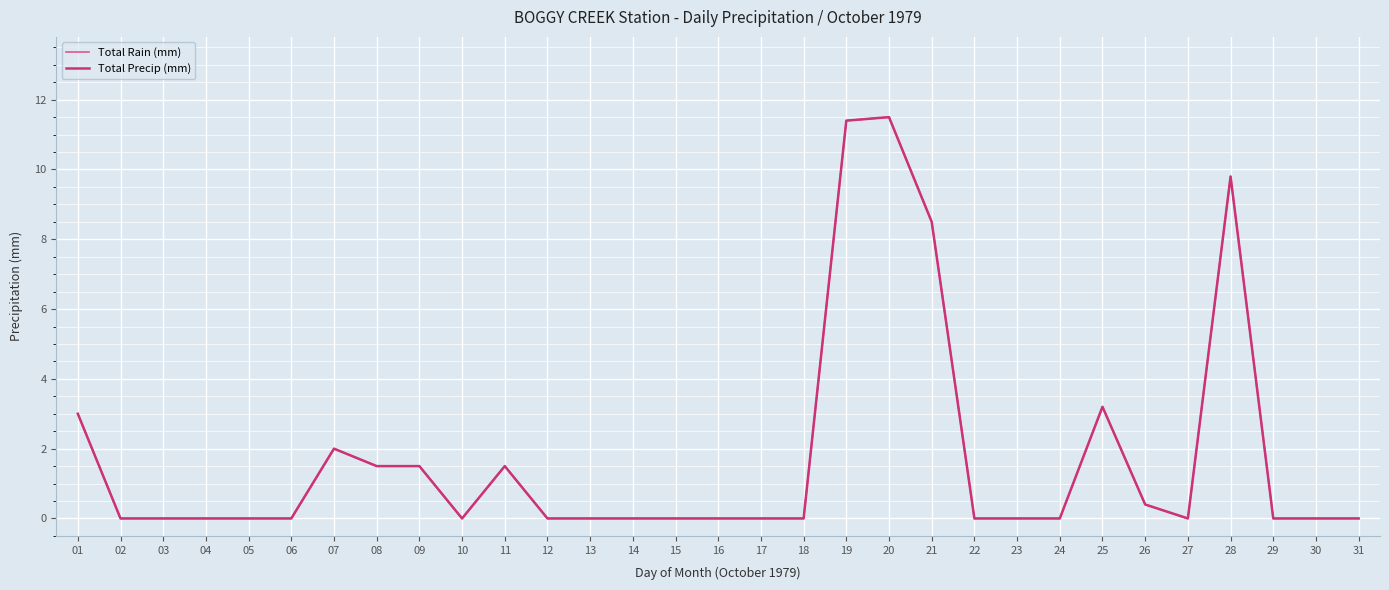

At which label is Total Rain (mm) closest to 5?

25